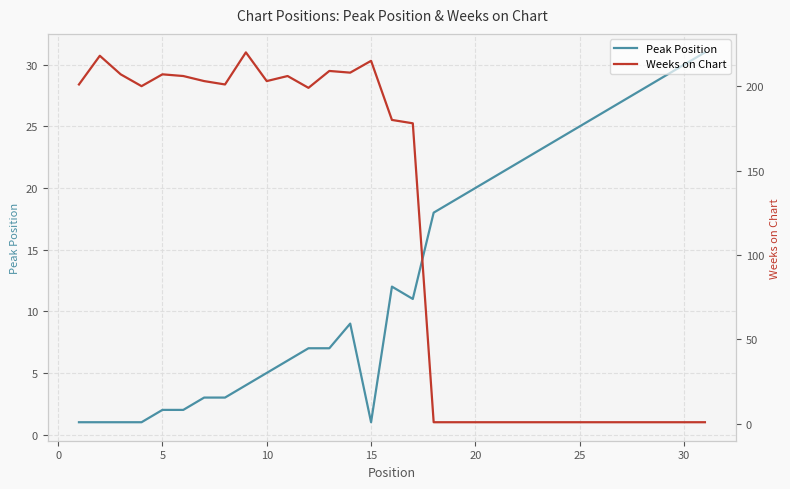

What is the average value of the Peak Position series?

14